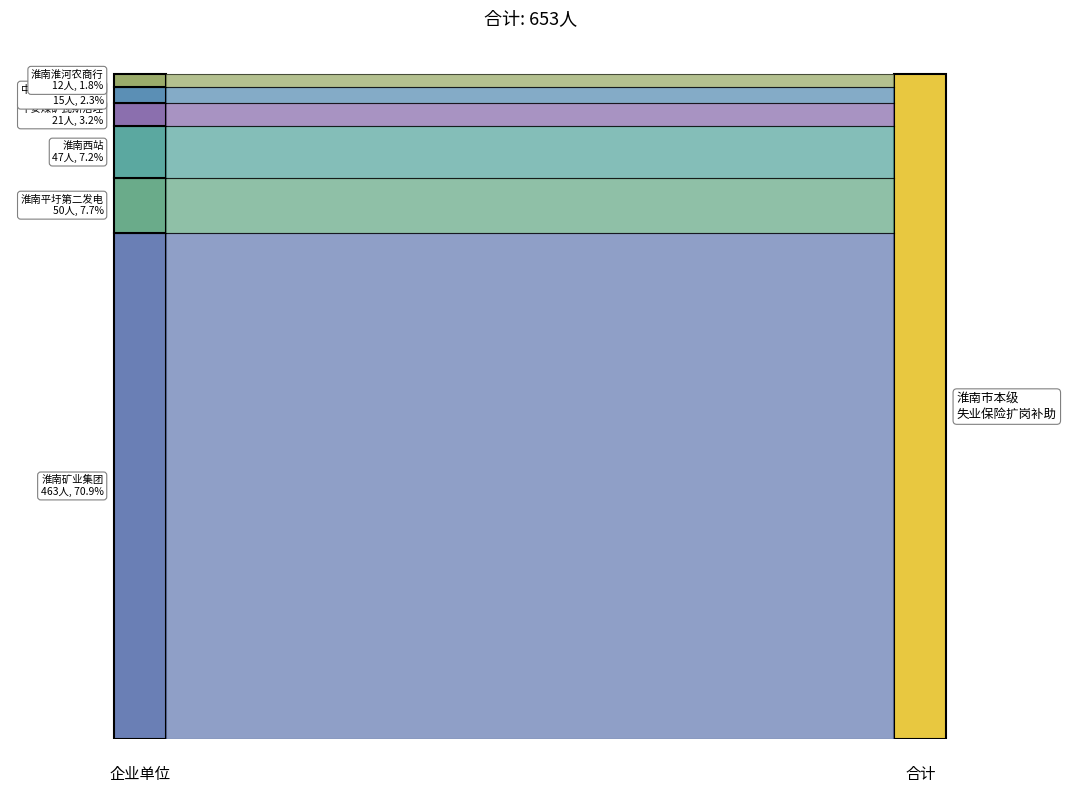

What is the sum of all values?

653